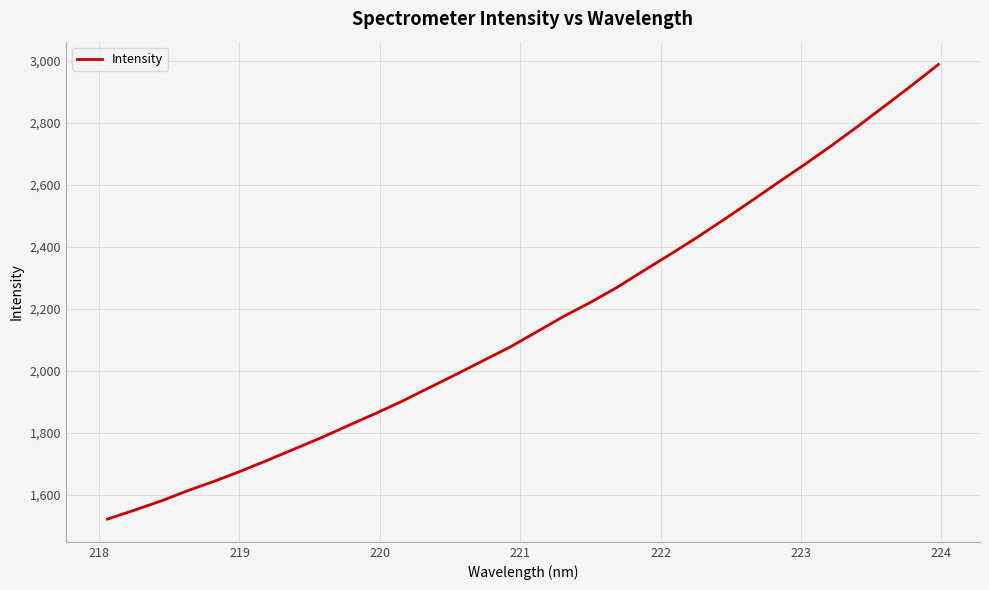

What is the maximum value shown in the chart?

2988.8